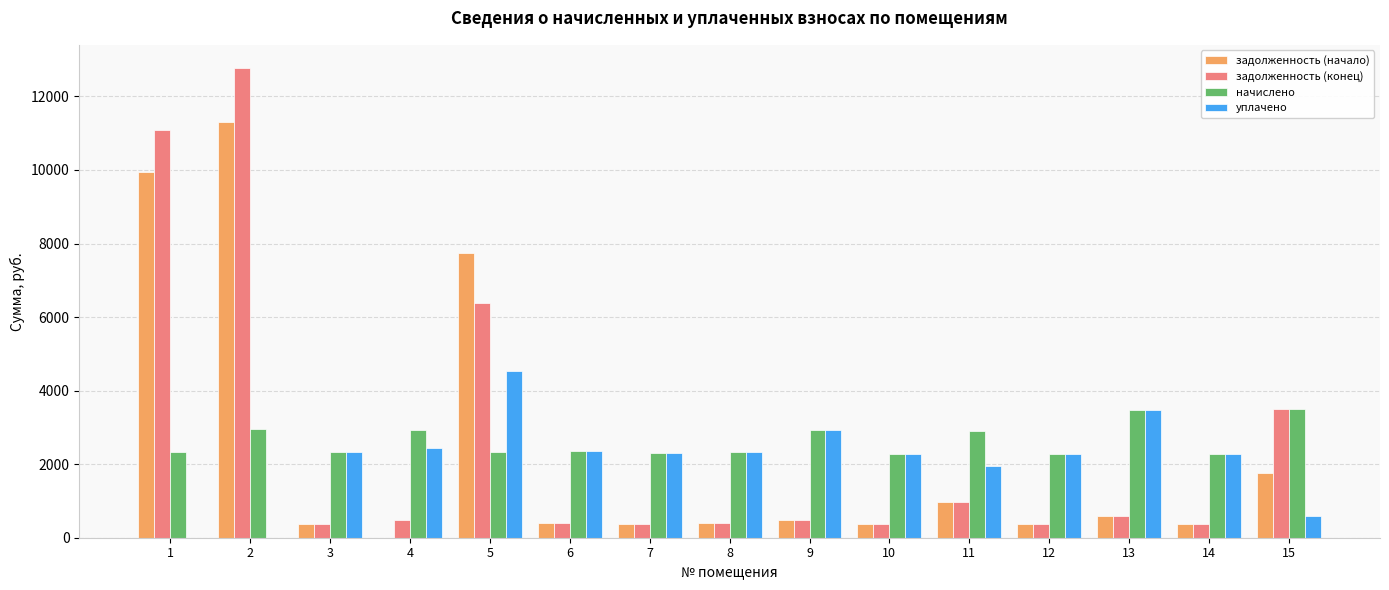

At which label does уплачено first exceed 2292?

3